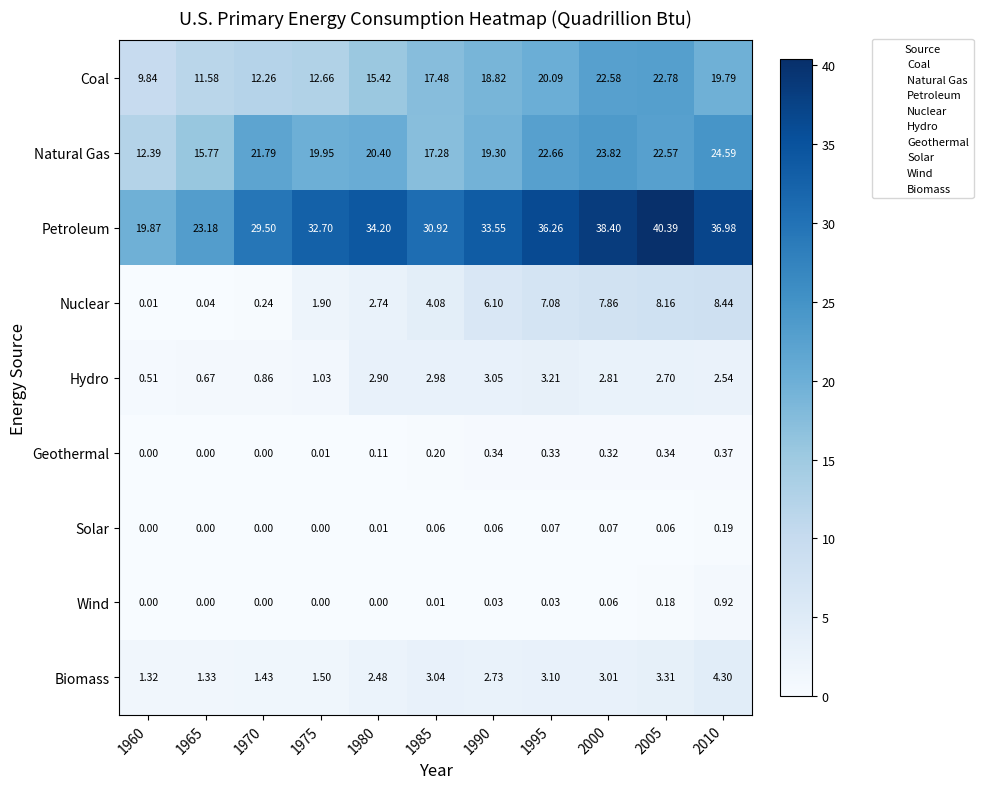

Which series has the largest range (max minus min)?

Petroleum